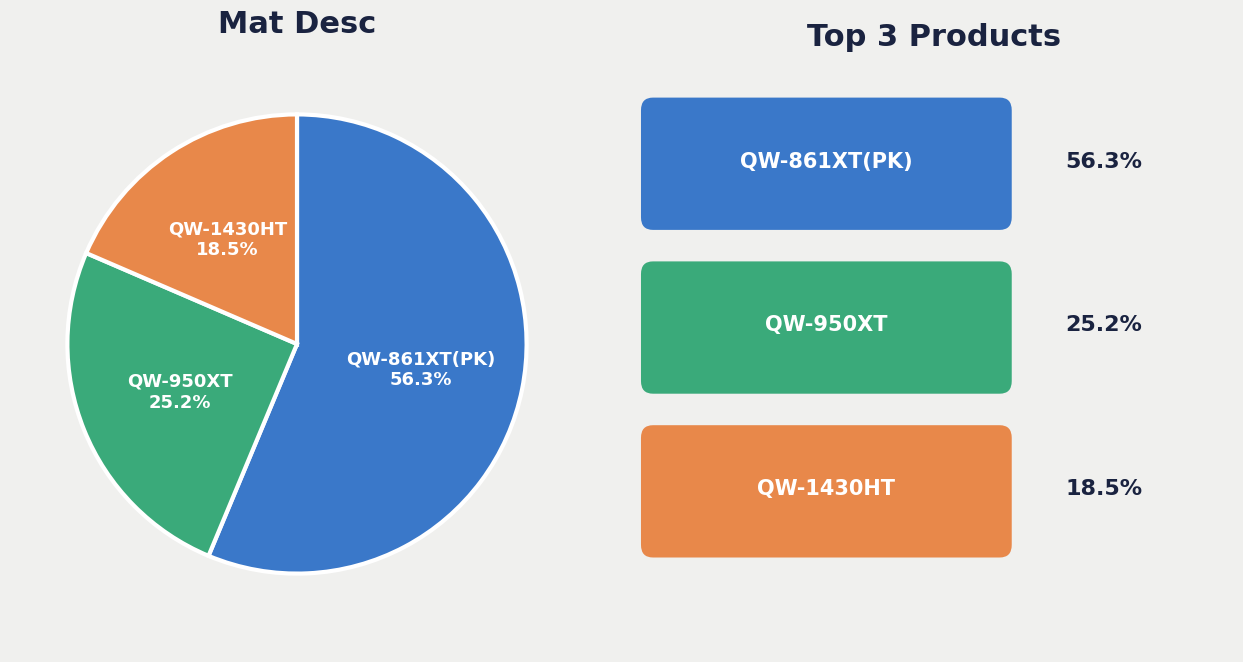

Combined, what portion of the pie is QW-861XT(PK) and QW-1430HT?

74.8%